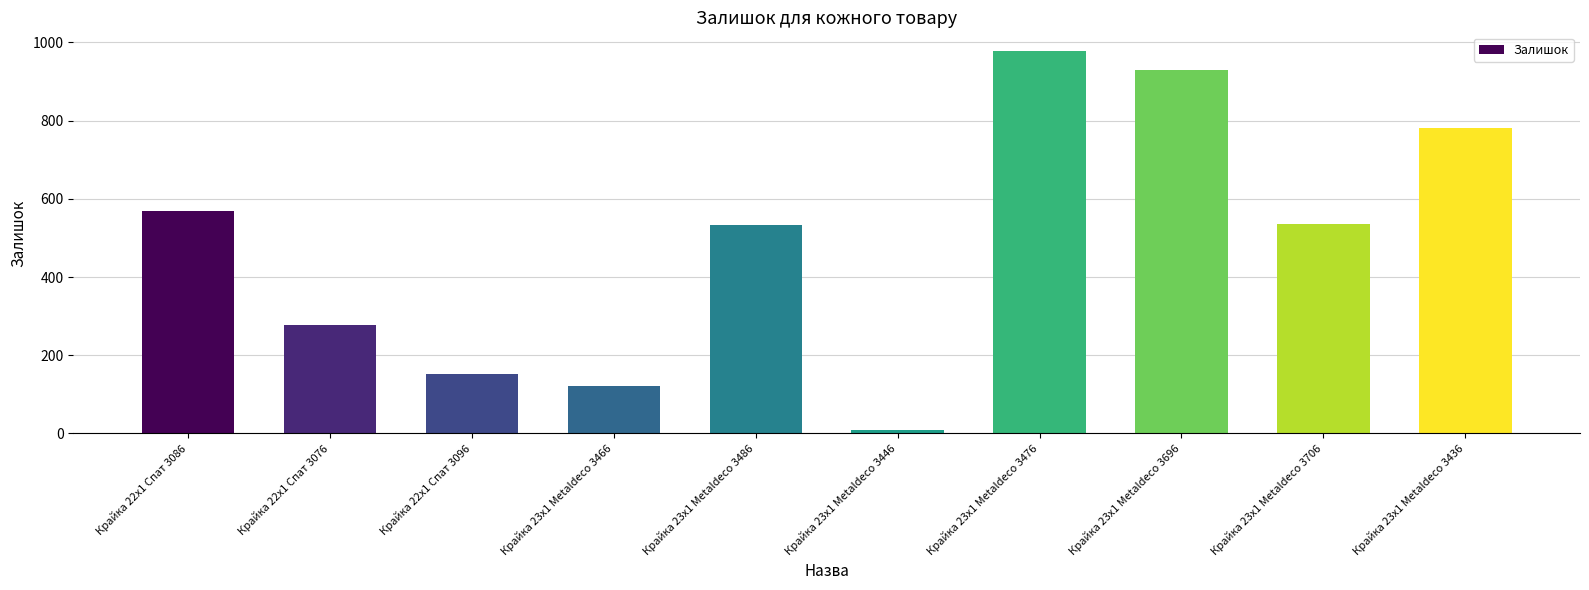

What is the change in value from Крайка 23x1 Metaldeco 3476 to Крайка 23x1 Metaldeco 3696?

-47